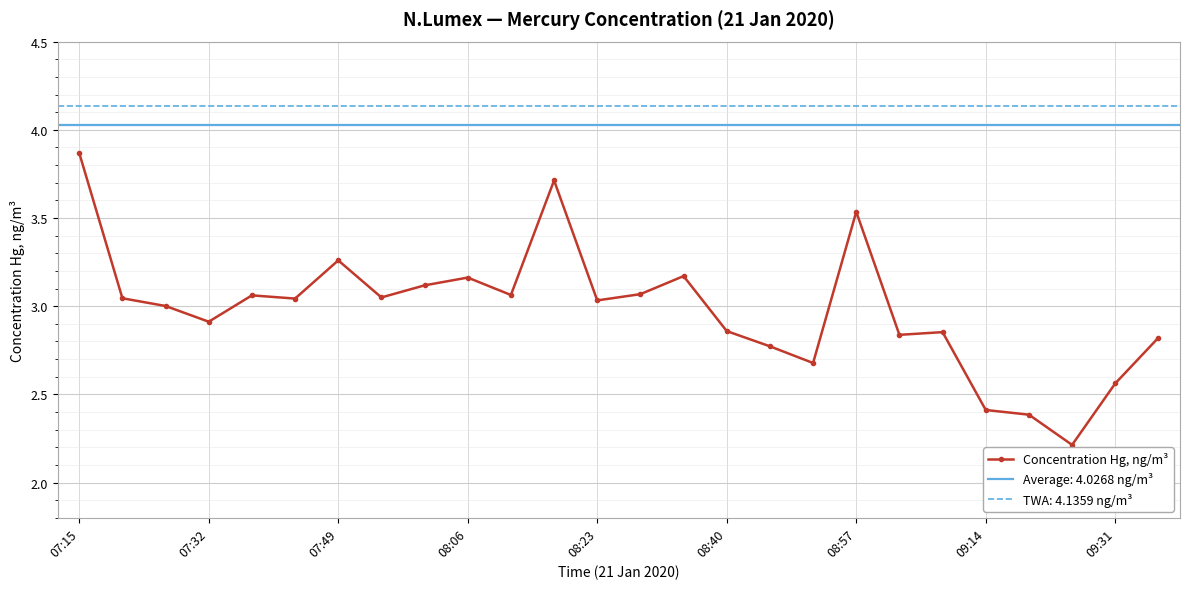

At which label does Concentration Hg, ng/m³ reach its peak?

07:15